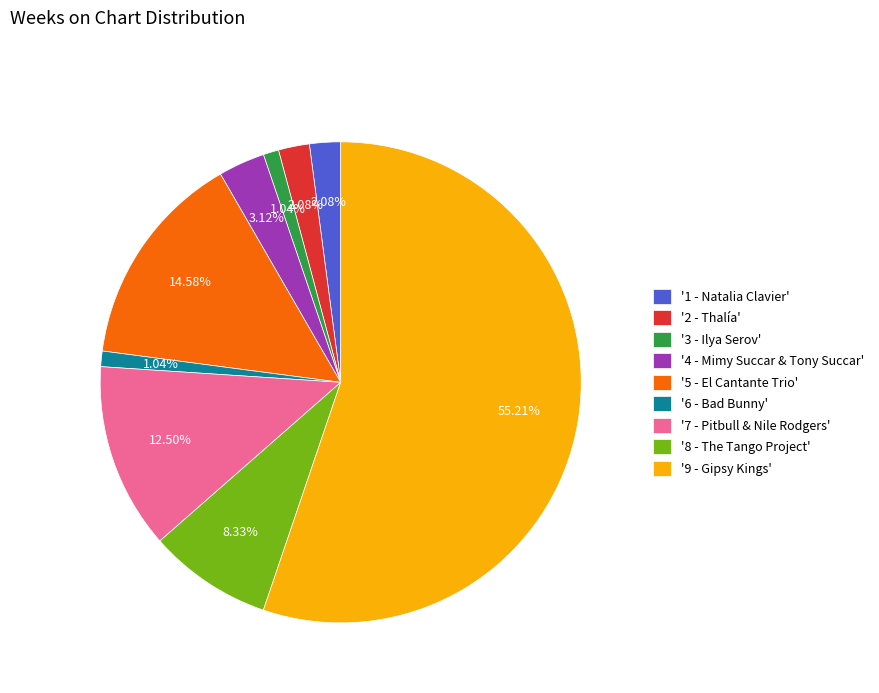

Which has a higher value, '5 - El Cantante Trio' or '7 - Pitbull & Nile Rodgers'?

'5 - El Cantante Trio'